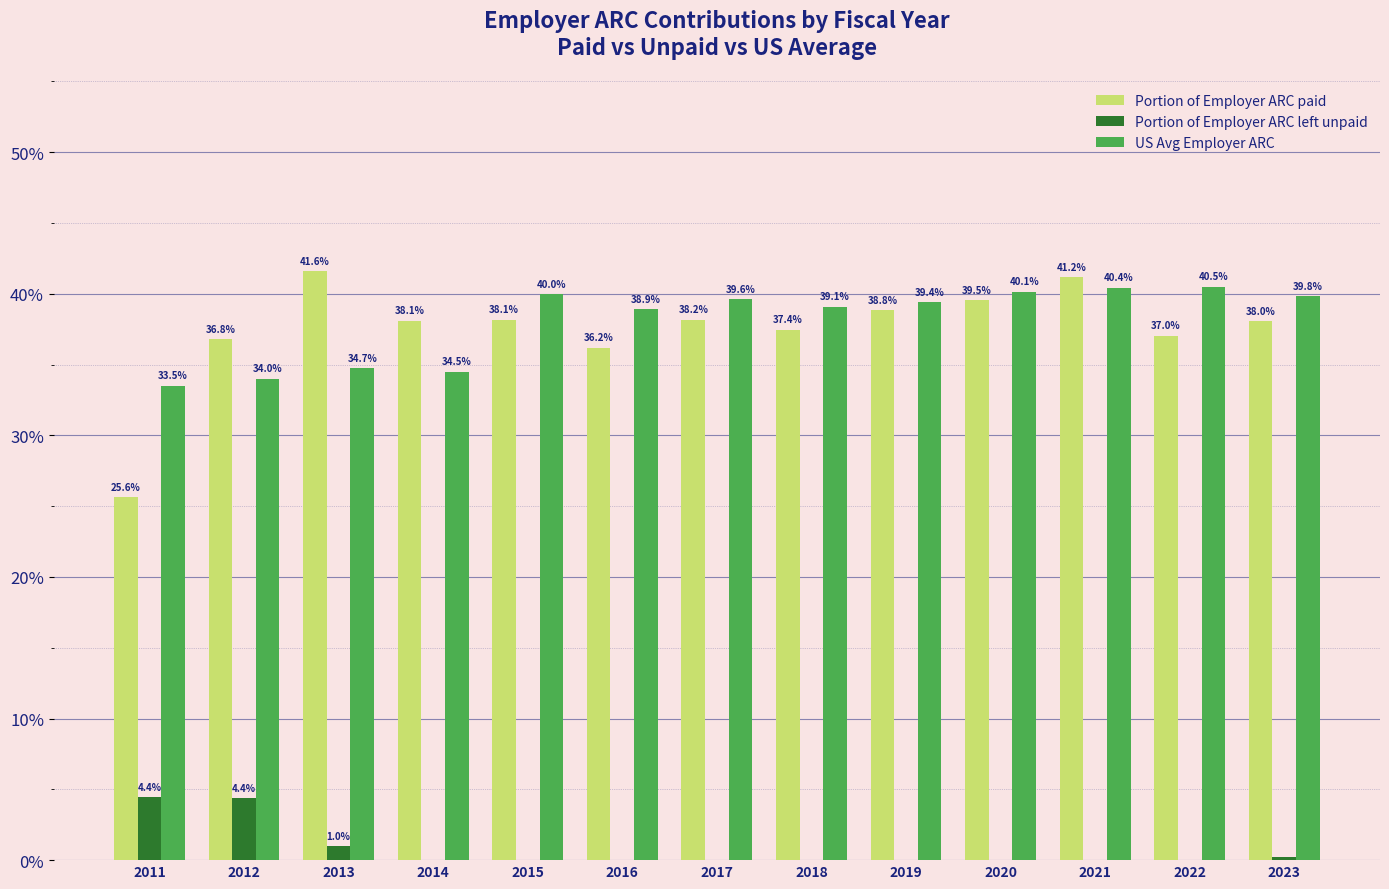

How many categories are shown in the chart?

13